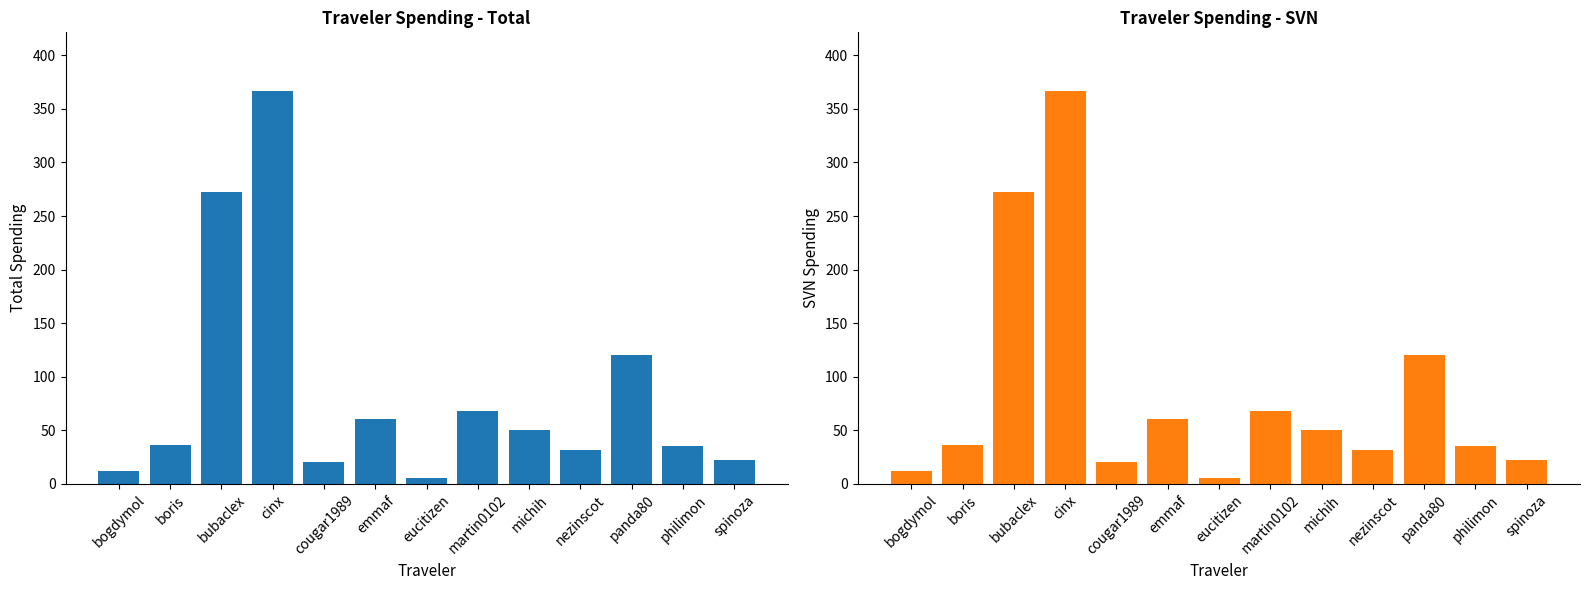

What is the label of the 13th bar from the left?

spinoza